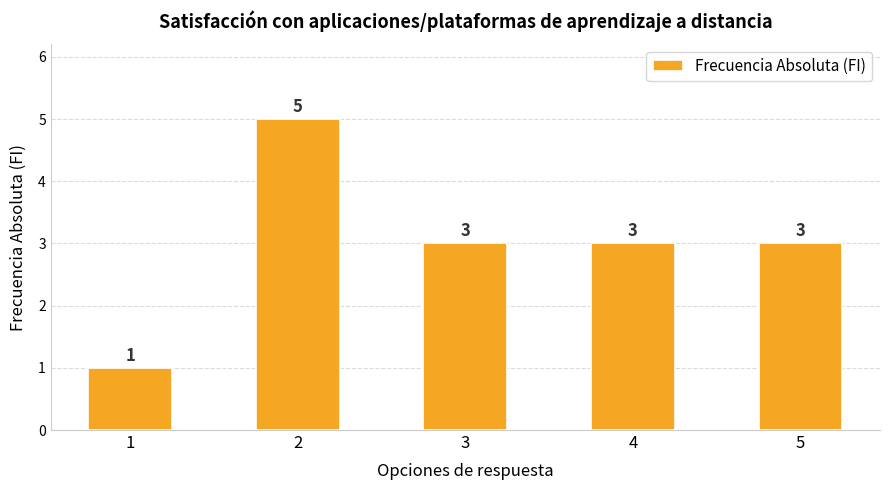

What is the greatest value displayed?

5